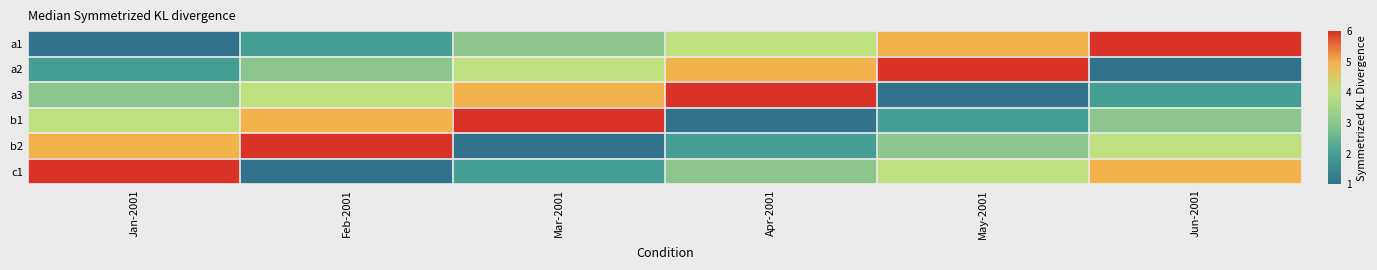

What is the total value across all series at Jun-2001?

21